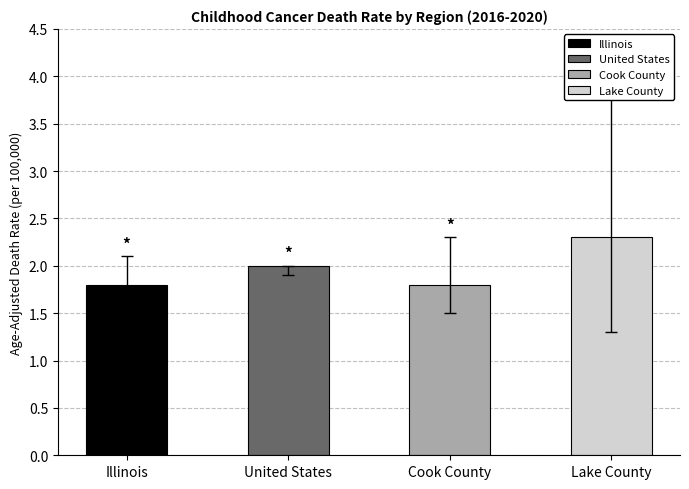

What is the label of the 1st bar from the right?

Lake County